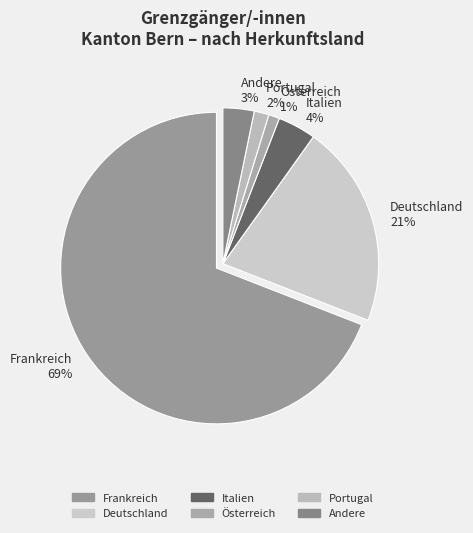

Is the sum of Deutschland 21% and Österreich 1% greater than half?

No